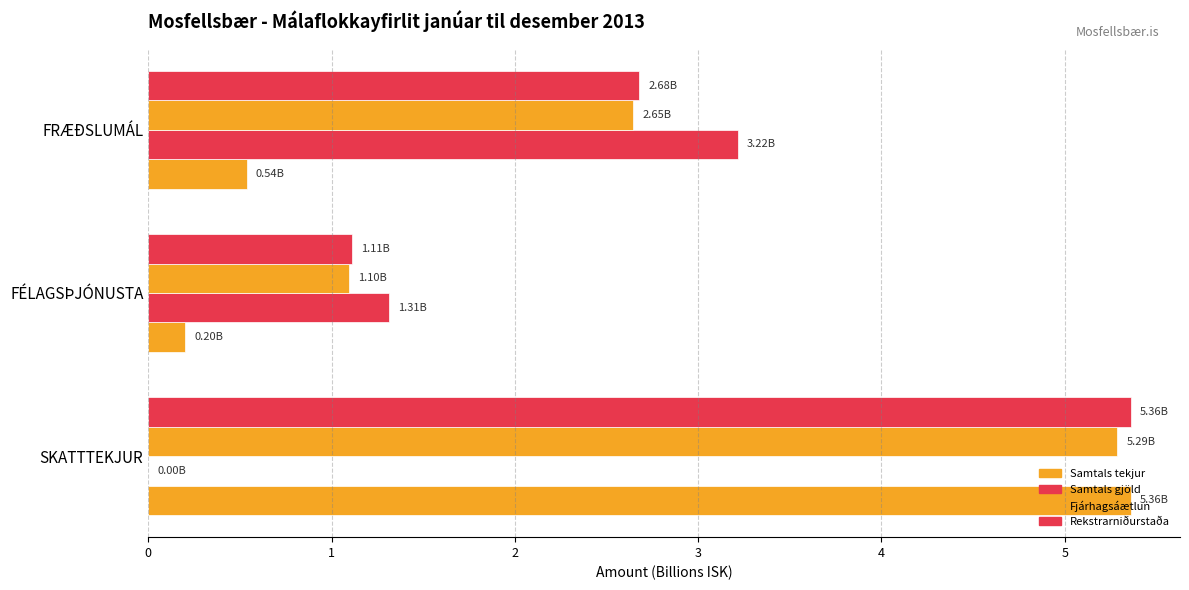

Reading left to right, transcribe all the data shown in this chart.

Samtals tekjur: 5.4	0.2	0.5
Samtals gjöld: 0.0	1.3	3.2
Fjárhagsáætlun: 5.3	1.1	2.6
Rekstrarniðurstaða: 5.4	1.1	2.7